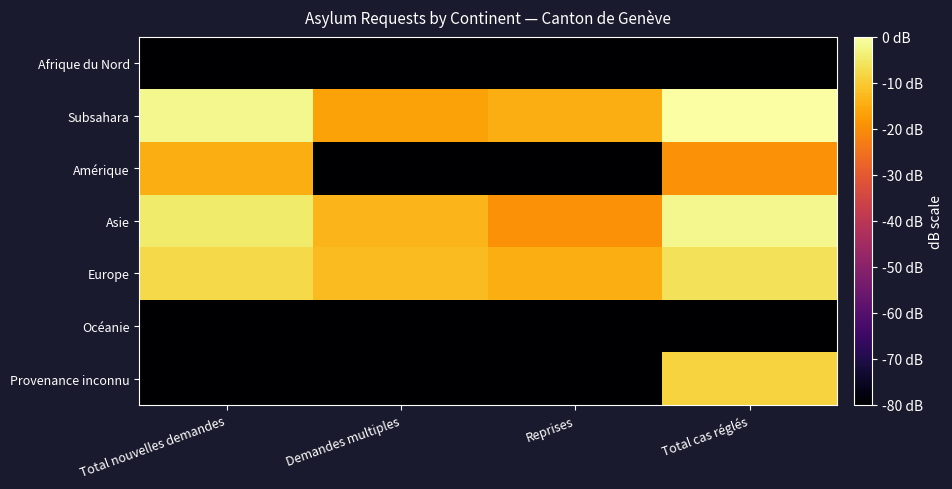

List the series in order of their peak value, lowest first.

Afrique du Nord, Océanie, Amérique, Provenance inconnu, Europe, Asie, Subsahara